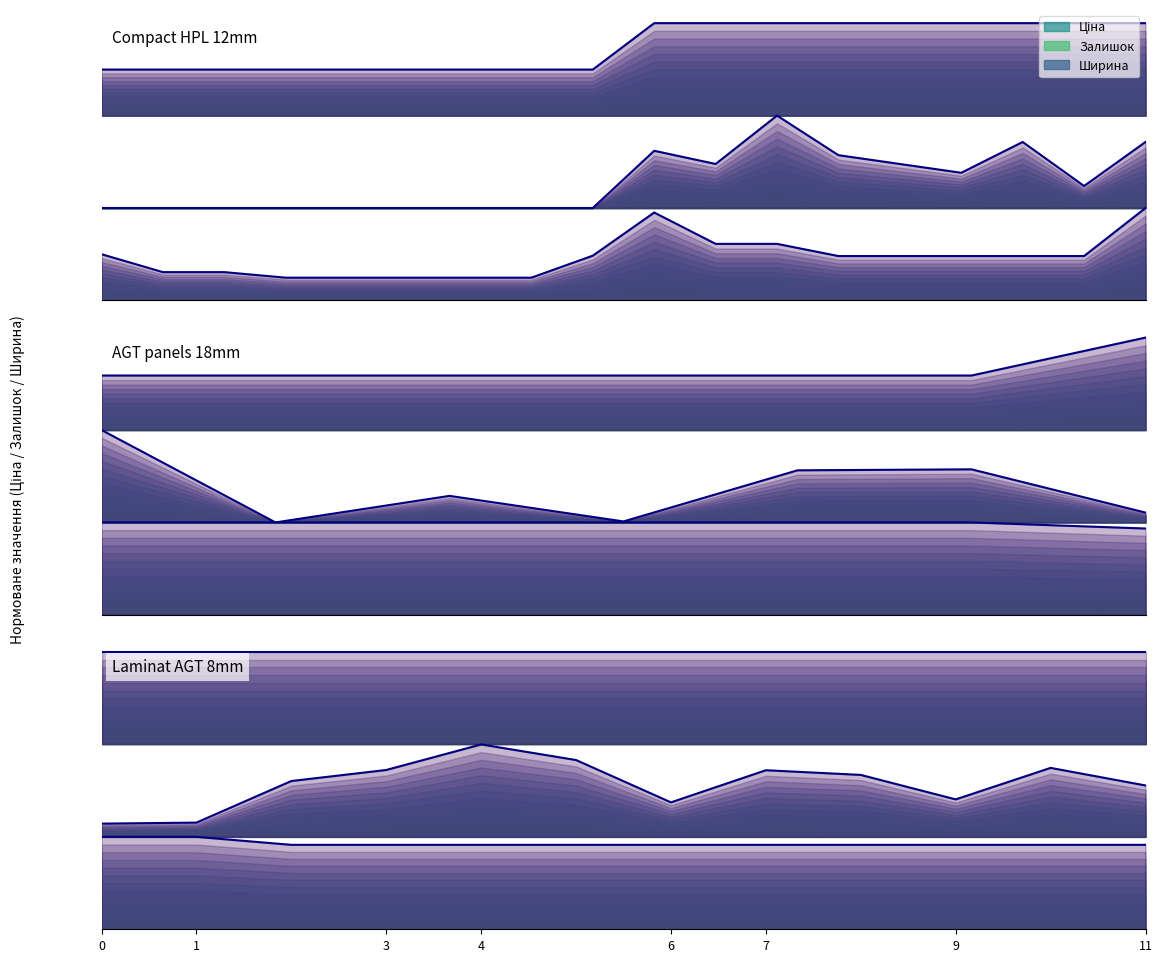

Is it true that Ціна (line) equals 0.1 at 17?

False